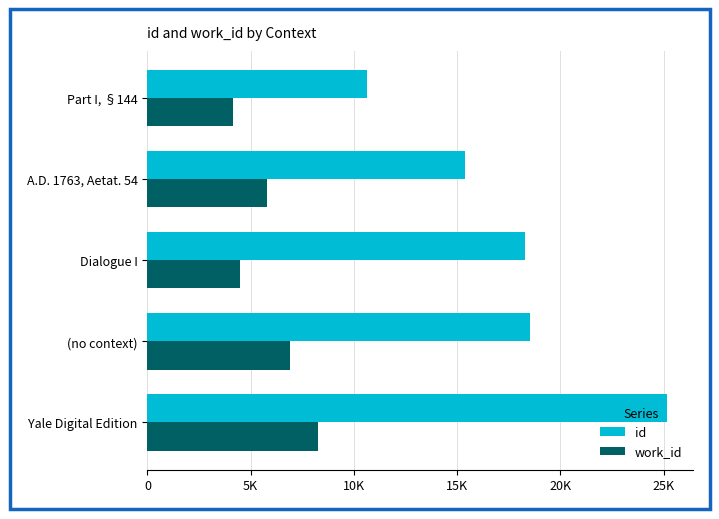

What are all the series names shown in the legend?

id, work_id